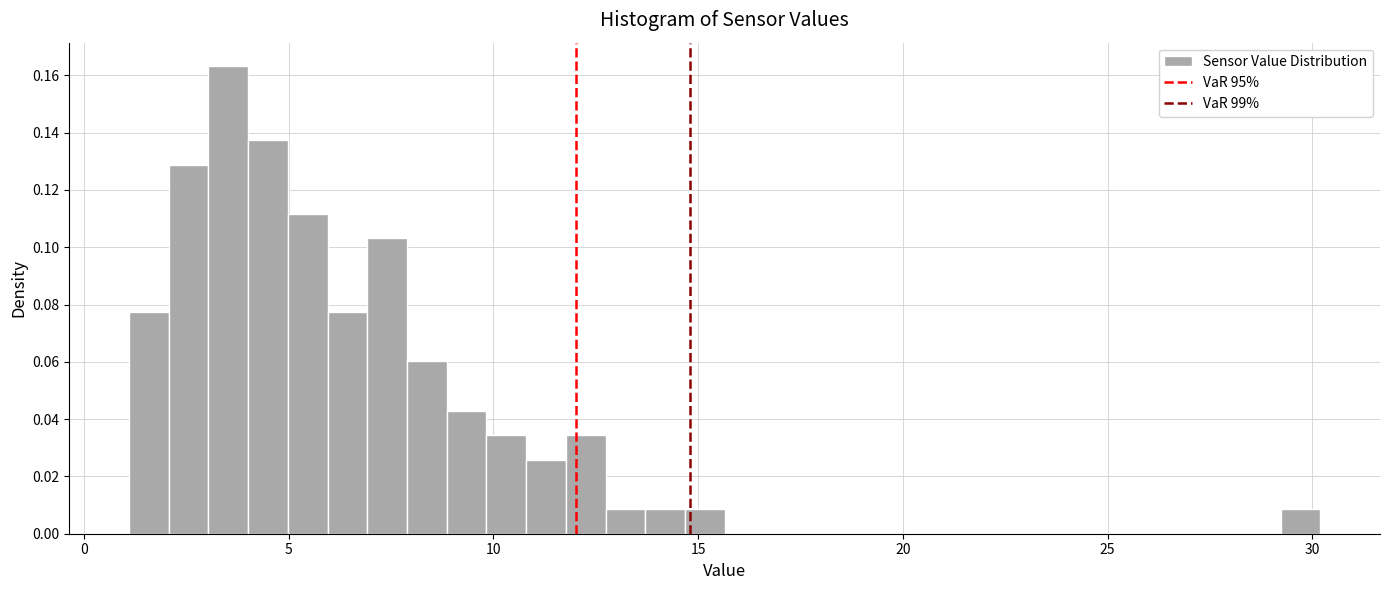

Read against the x-axis, roughly where is the centre of the tallest bar?

3.5